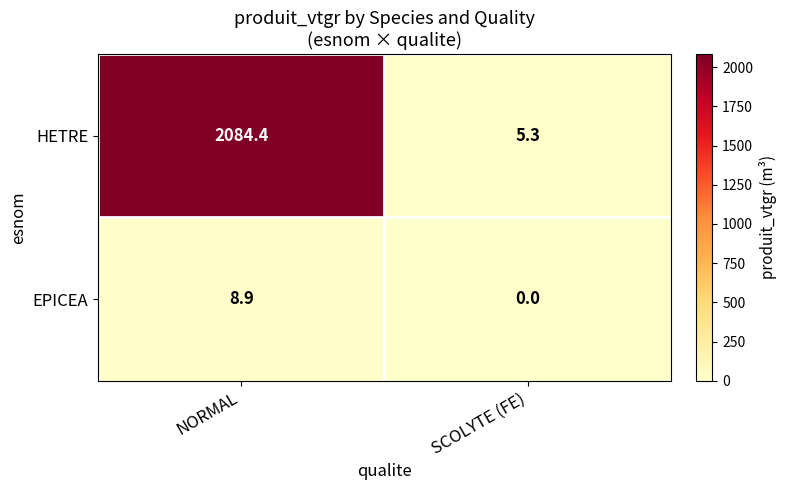

Between NORMAL and SCOLYTE (FE), which series saw the biggest shift?

HETRE